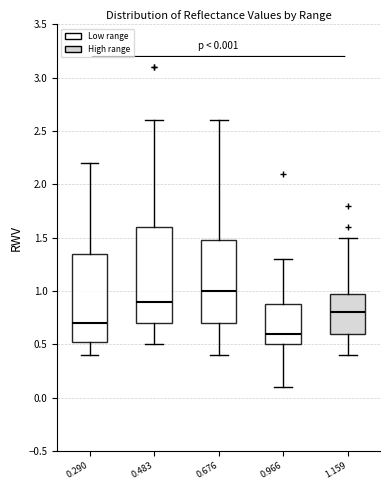

Which box is the tallest, from its lower edge to its upper edge?

0.483